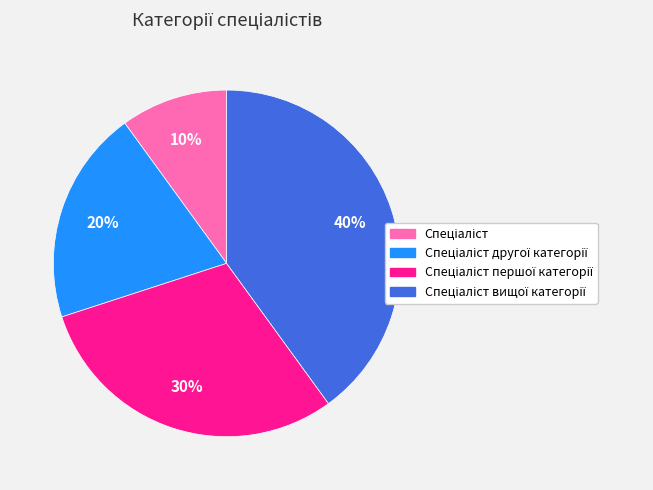

To the nearest percent, what is the difference between the largest and smallest slice percentages?

30%